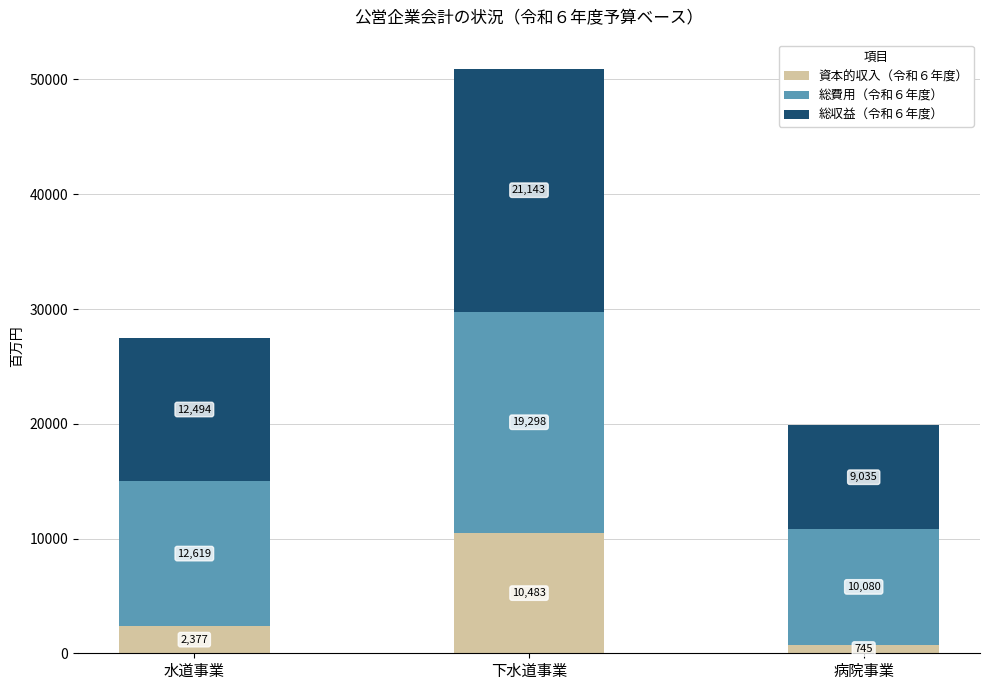

Reading right to left, list the values for the 資本的収入（令和６年度） series.

病院事業=745	下水道事業=10483	水道事業=2377